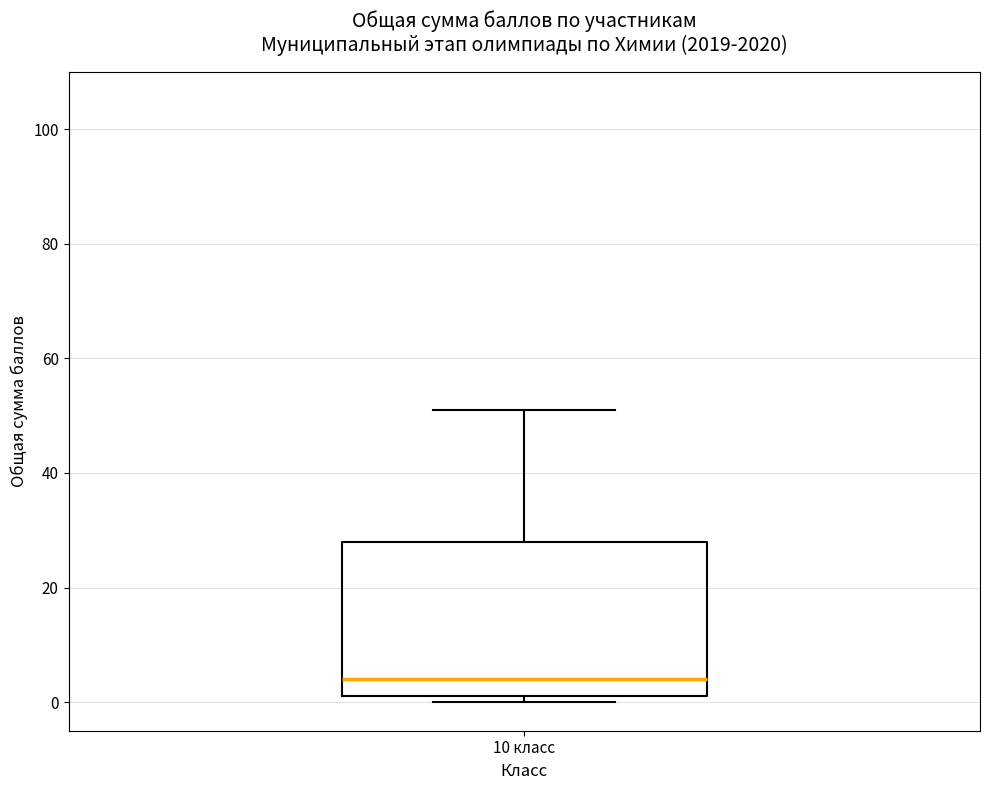

Where does the median line of the box for 10 класс sit on the y-axis? The values are not printed on the chart, so give them approximately, as read against the axis.

4